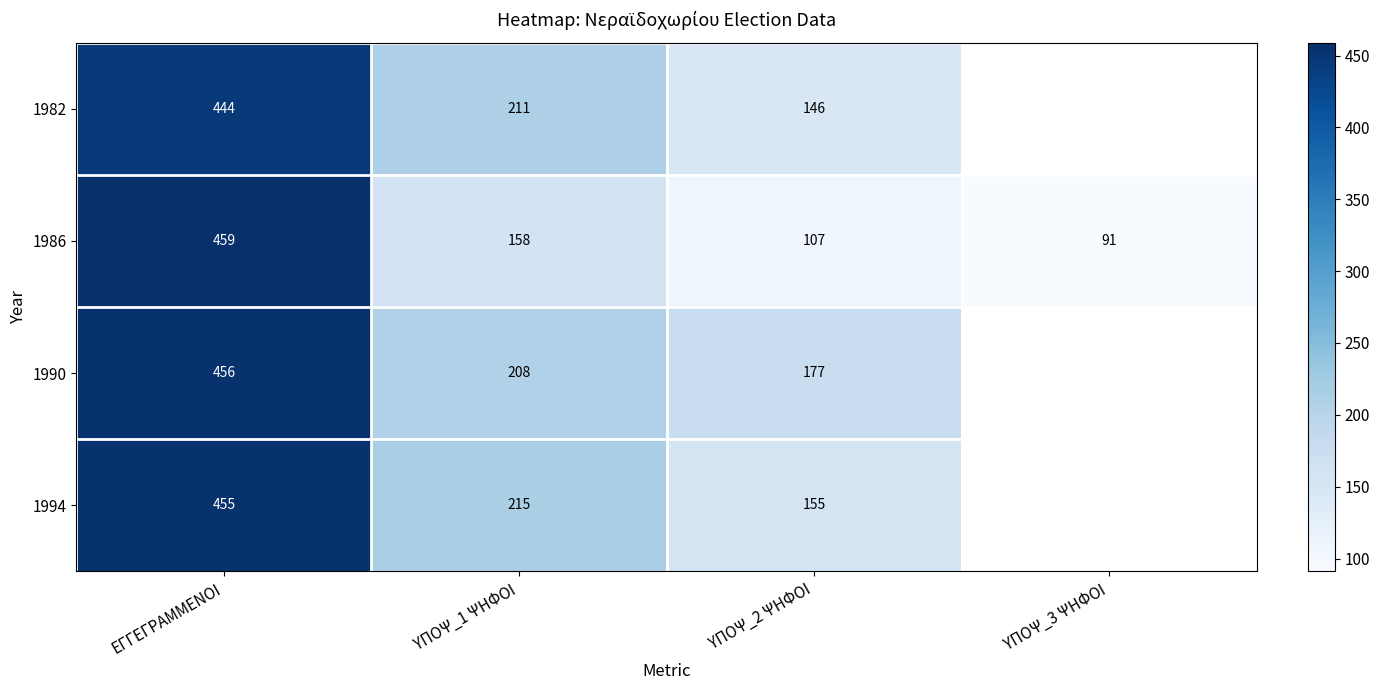

At ΕΓΓΕΓΡΑΜΜΕΝΟΙ, list the series in order from smallest to largest.

1982, 1994, 1990, 1986